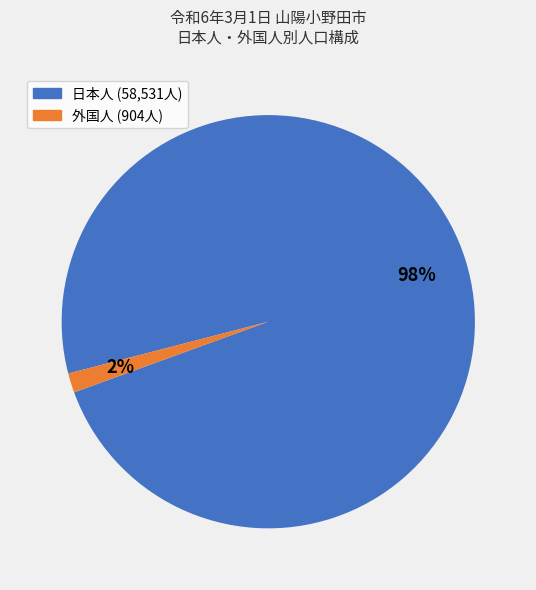

Is there any slice that represents more than half of the pie?

Yes